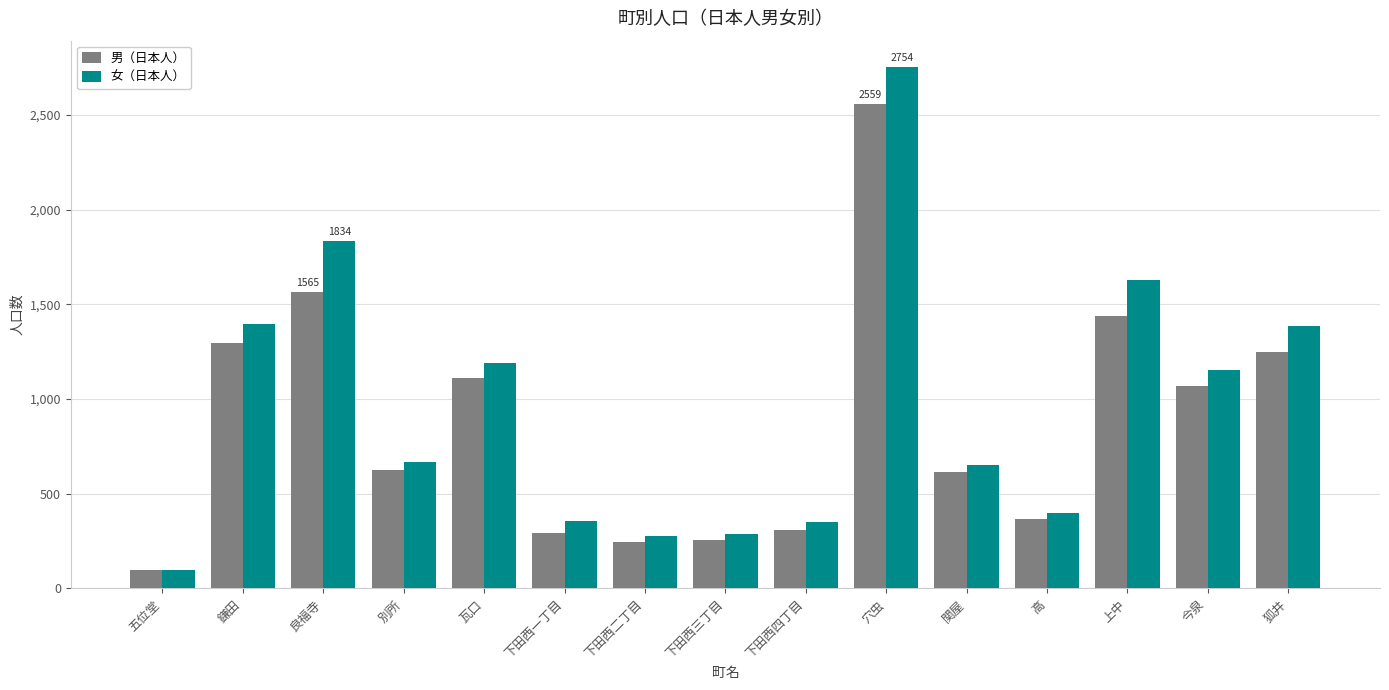

Rank the series by their maximum value, from lowest to highest.

男（日本人）, 女（日本人）